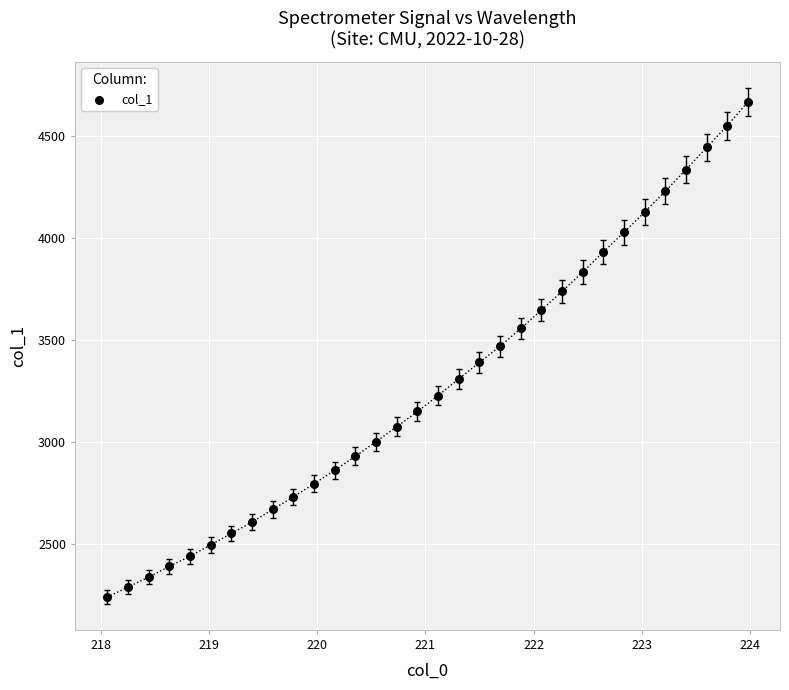

What is the range of X values (max minus min)?

5.9